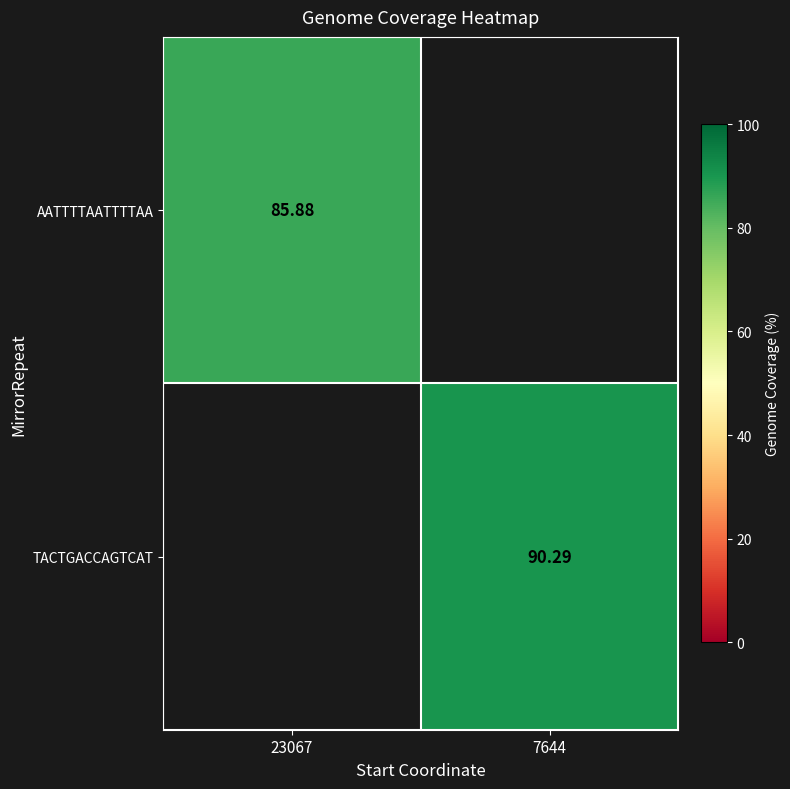

The AATTTTAATTTTAA series shows 85.9 at 23067. True or false?

True